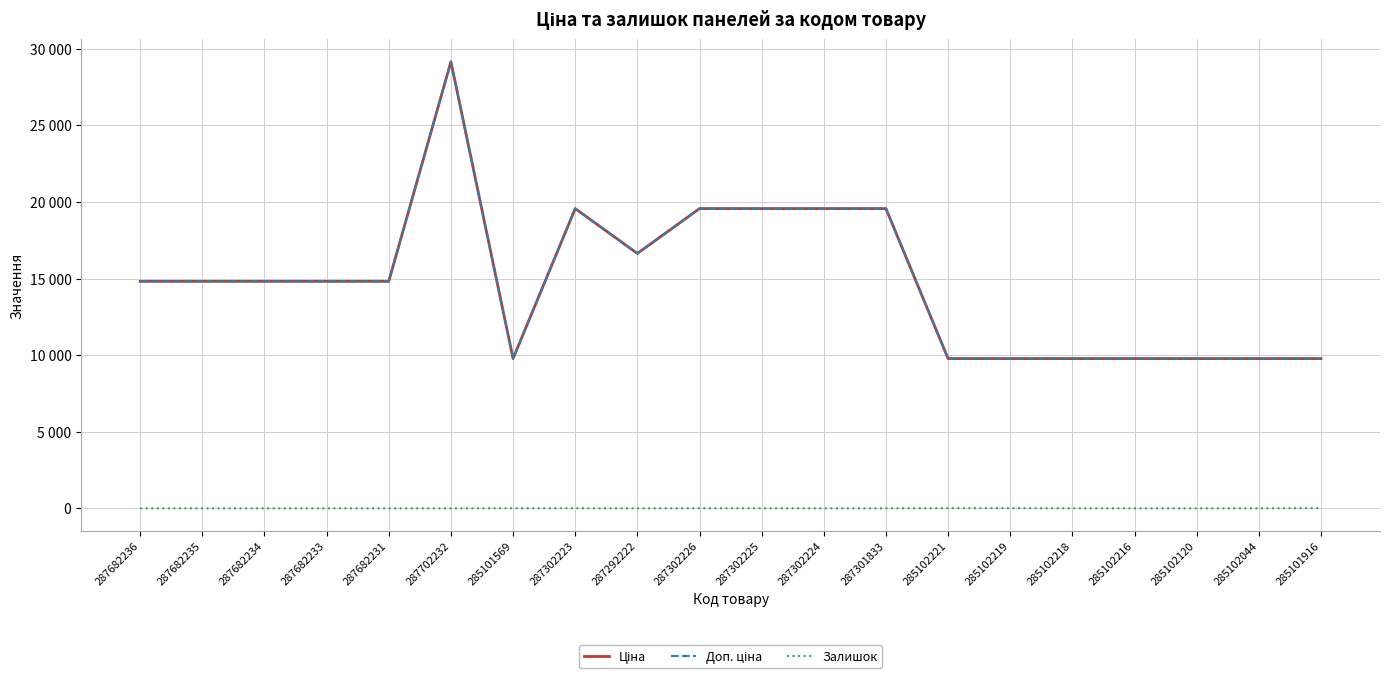

What is the difference between the maximum and minimum values in the Доп. ціна series?

19376.8